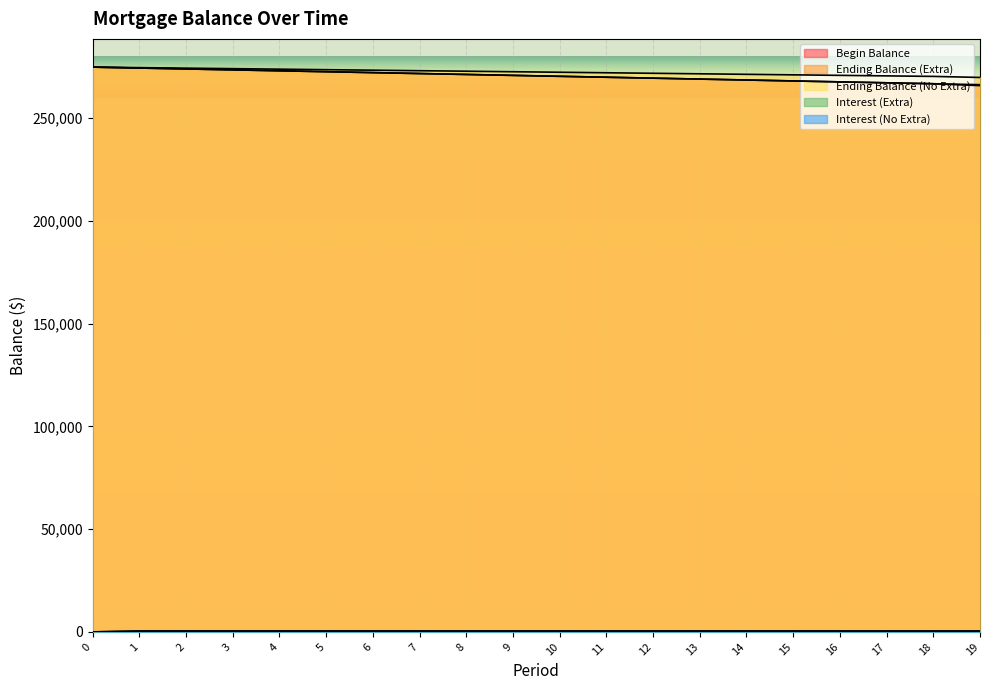

At which label is Begin Balance closest to 270517?

10